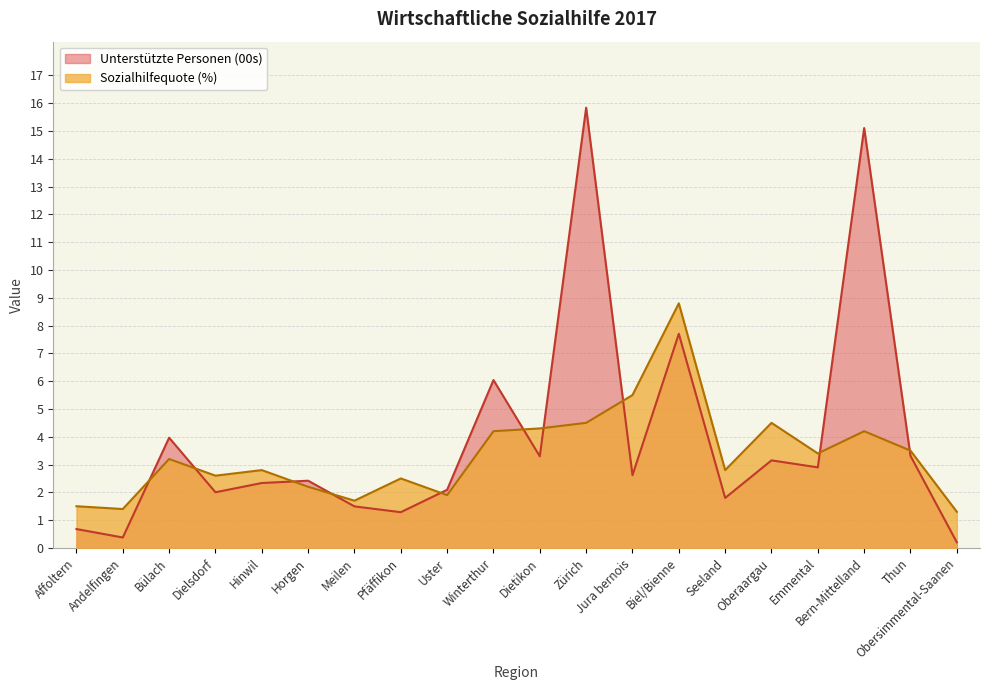

What is the highest value of the Unterstützte Personen (00s) series?

15.8